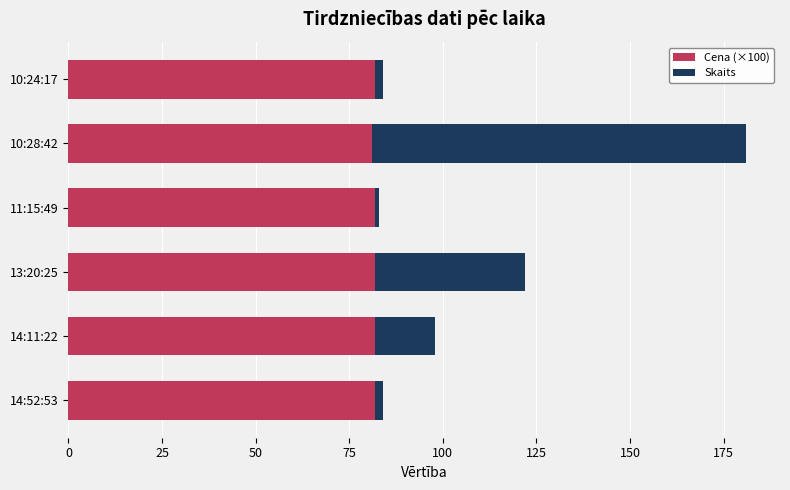

What is the total value across all series at 13:20:25?

122